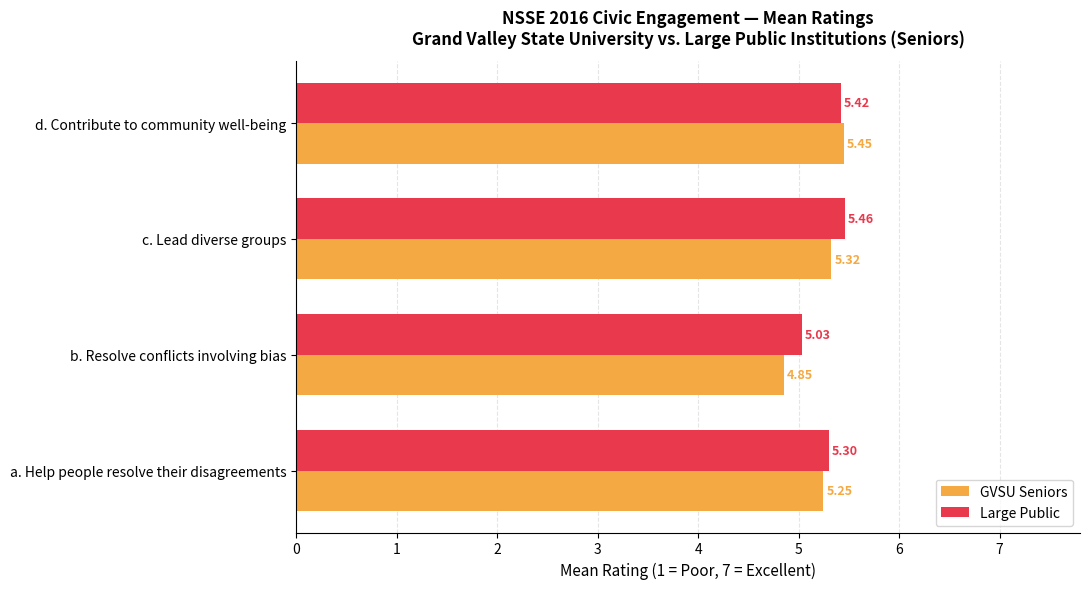

What is the difference between the maximum and minimum values in the GVSU Seniors series?

0.6